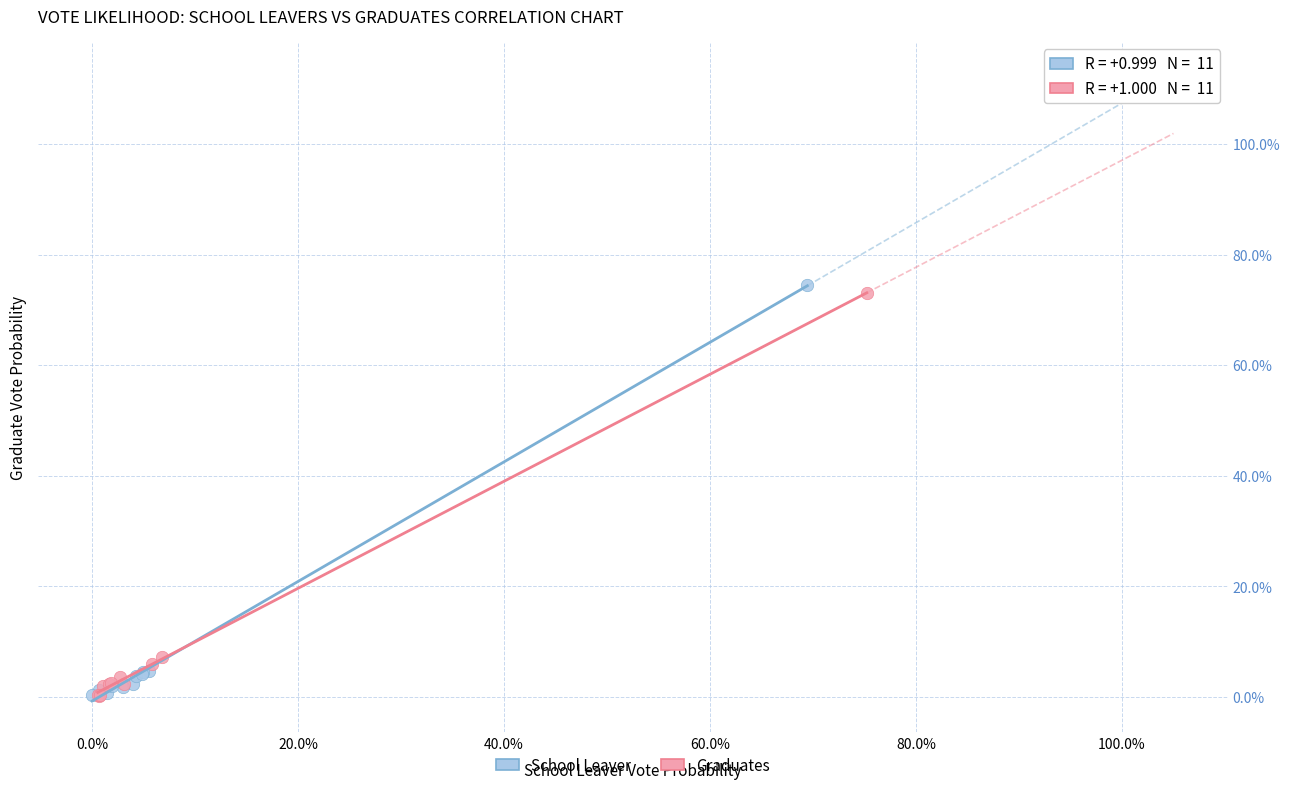

What are all the series names shown in the legend?

School Leaver, Graduates